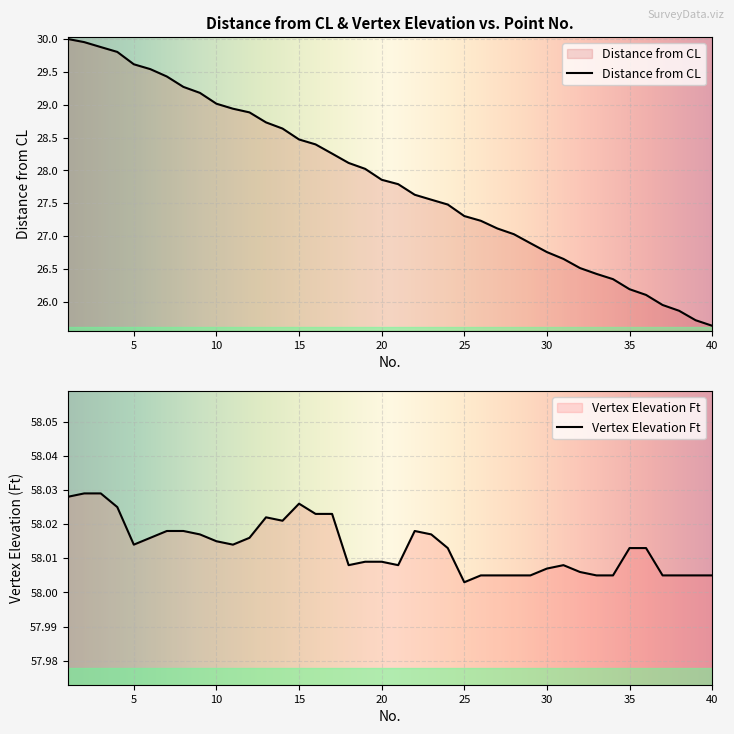

What is the lowest value of the Distance from CL series?

25.6